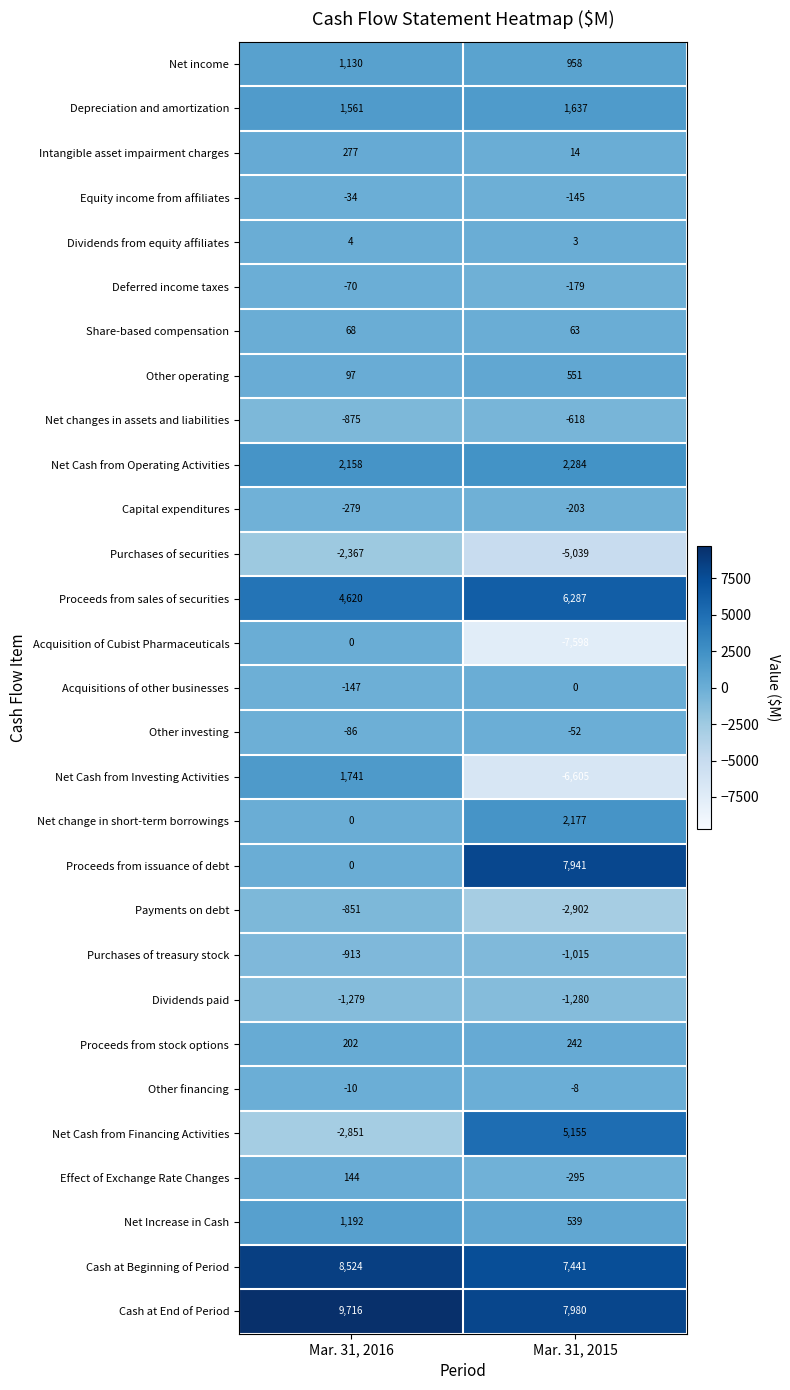

What is the difference between the maximum and minimum values in the Purchases of securities series?

2672